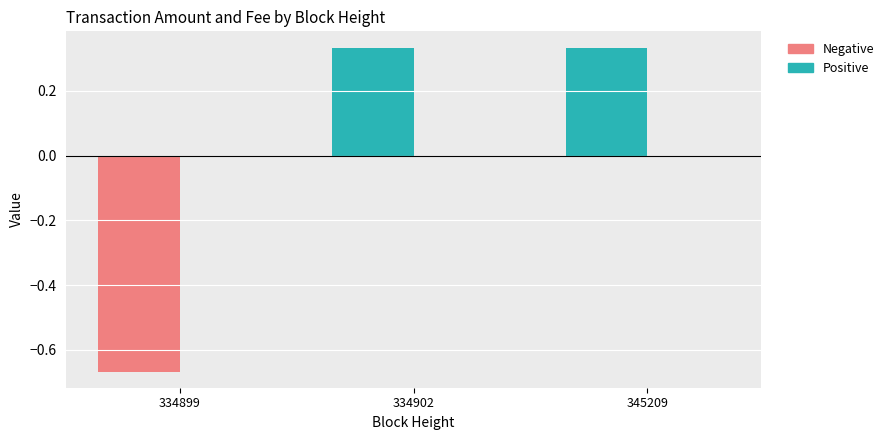

What is the difference between the Amount values at 345209 and 334899?

1.0